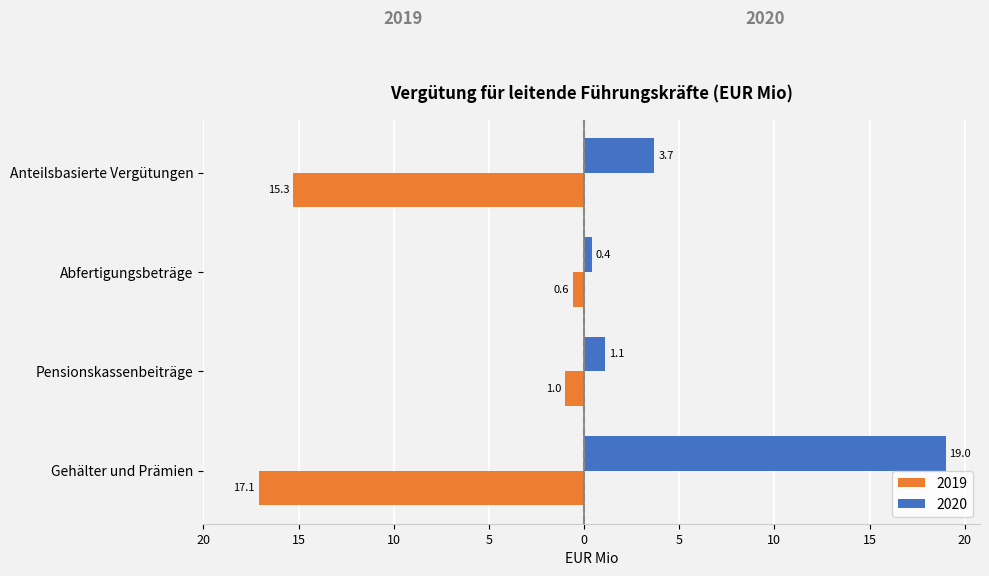

What are all the series names shown in the legend?

2019, 2020